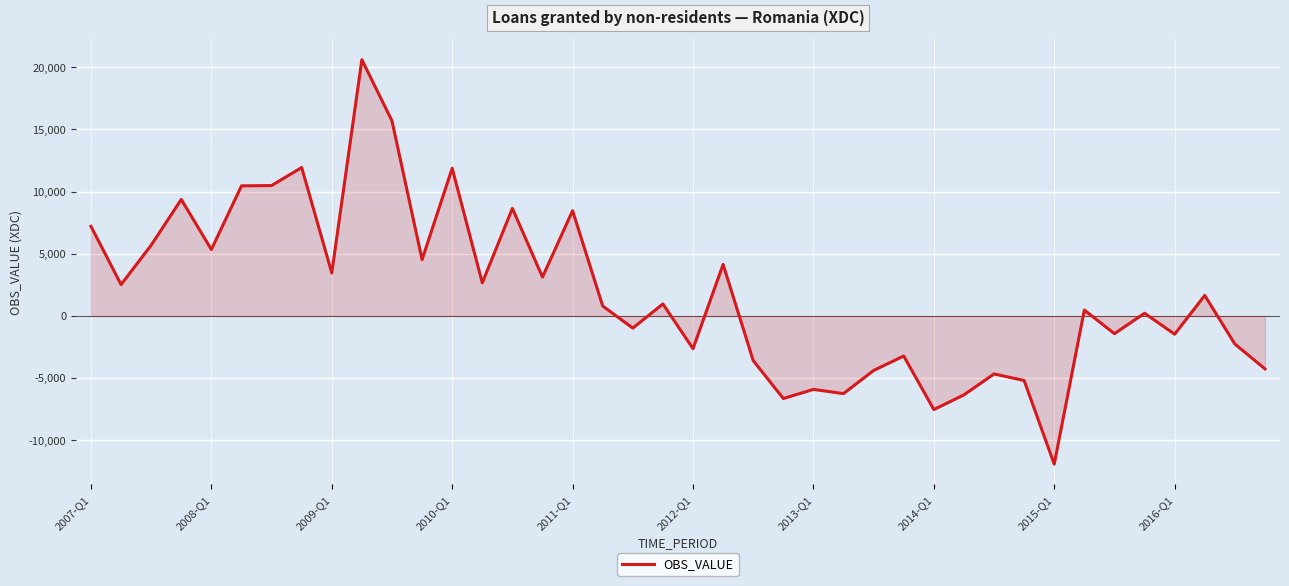

What is the difference between the maximum and minimum values?

32522.4